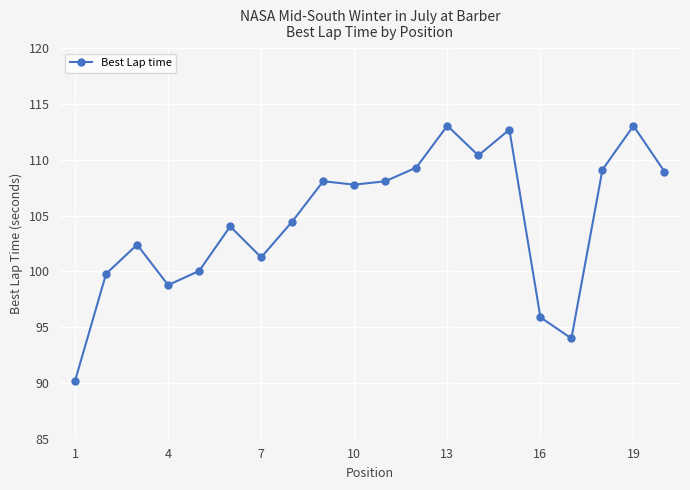

Count the number of data series in this chart.

1